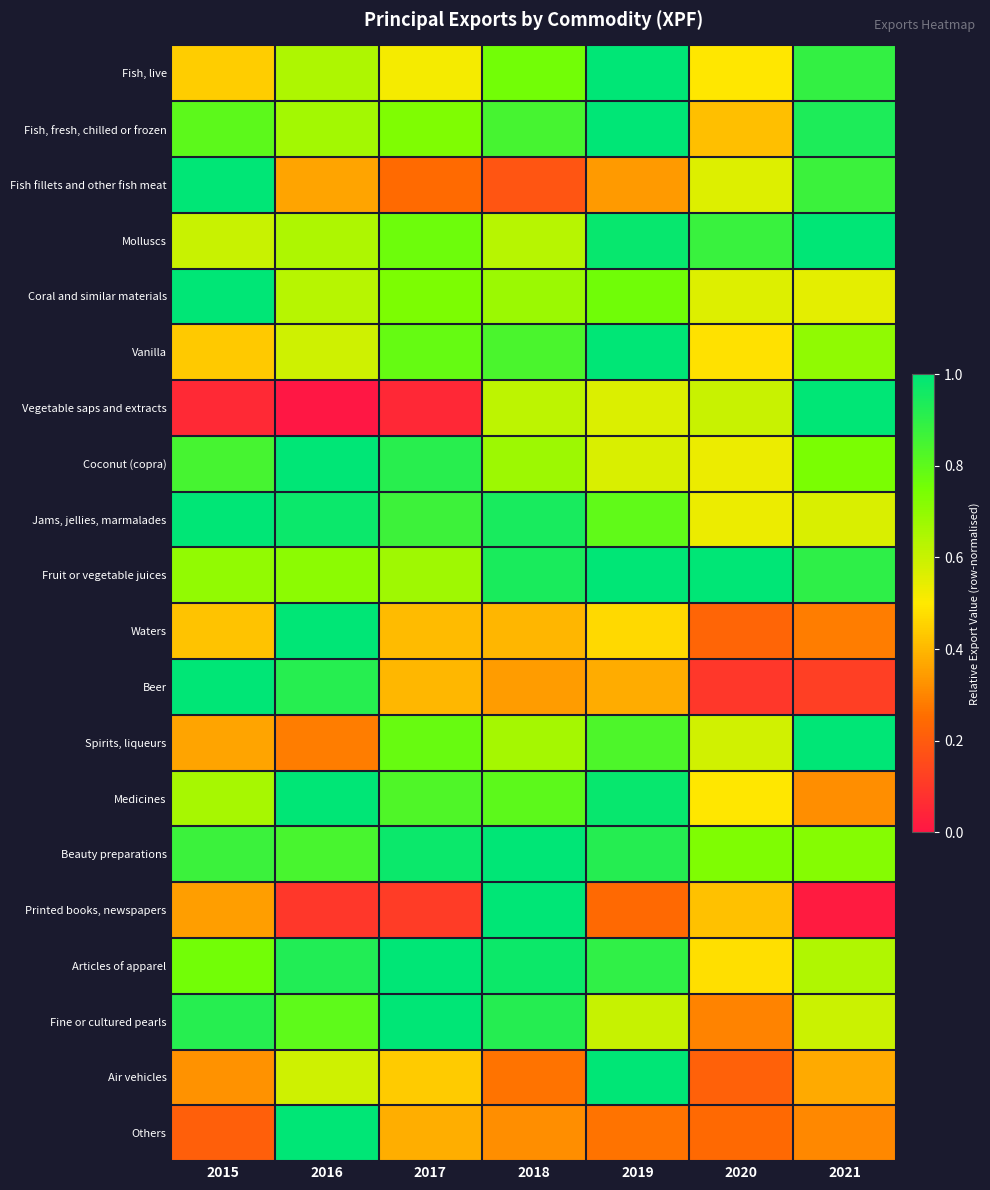

Reading right to left, what are all the values shown in this chart?

Fish, live: 2021=0.9	2020=0.5	2019=1.0	2018=0.8	2017=0.5	2016=0.6	2015=0.4
Fish, fresh, chilled or frozen: 2021=0.9	2020=0.4	2019=1.0	2018=0.9	2017=0.7	2016=0.7	2015=0.8
Fish fillets and other fish meat: 2021=0.9	2020=0.6	2019=0.3	2018=0.2	2017=0.2	2016=0.4	2015=1.0
Molluscs: 2021=1.0	2020=0.9	2019=1.0	2018=0.6	2017=0.8	2016=0.6	2015=0.6
Coral and similar materials: 2021=0.6	2020=0.6	2019=0.8	2018=0.7	2017=0.7	2016=0.6	2015=1.0
Vanilla: 2021=0.7	2020=0.5	2019=1.0	2018=0.8	2017=0.8	2016=0.6	2015=0.4
Vegetable saps and extracts: 2021=1.0	2020=0.6	2019=0.6	2018=0.6	2017=0.1	2016=0.0	2015=0.1
Coconut (copra): 2021=0.7	2020=0.5	2019=0.6	2018=0.7	2017=0.9	2016=1.0	2015=0.9
Jams, jellies, marmalades: 2021=0.6	2020=0.5	2019=0.8	2018=0.9	2017=0.9	2016=1.0	2015=1.0
Fruit or vegetable juices: 2021=0.9	2020=1.0	2019=1.0	2018=0.9	2017=0.7	2016=0.7	2015=0.7
Waters: 2021=0.3	2020=0.2	2019=0.5	2018=0.4	2017=0.4	2016=1.0	2015=0.4
Beer: 2021=0.1	2020=0.1	2019=0.4	2018=0.3	2017=0.4	2016=0.9	2015=1.0
Spirits, liqueurs: 2021=1.0	2020=0.6	2019=0.8	2018=0.7	2017=0.8	2016=0.3	2015=0.4
Medicines: 2021=0.3	2020=0.5	2019=1.0	2018=0.8	2017=0.8	2016=1.0	2015=0.7
Beauty preparations: 2021=0.7	2020=0.7	2019=0.9	2018=1.0	2017=1.0	2016=0.8	2015=0.9
Printed books, newspapers: 2021=0.0	2020=0.4	2019=0.2	2018=1.0	2017=0.1	2016=0.1	2015=0.4
Articles of apparel: 2021=0.6	2020=0.5	2019=0.9	2018=1.0	2017=1.0	2016=0.9	2015=0.8
Fine or cultured pearls: 2021=0.6	2020=0.3	2019=0.6	2018=0.9	2017=1.0	2016=0.8	2015=0.9
Air vehicles: 2021=0.4	2020=0.2	2019=1.0	2018=0.3	2017=0.4	2016=0.6	2015=0.3
Others: 2021=0.3	2020=0.2	2019=0.3	2018=0.3	2017=0.4	2016=1.0	2015=0.2